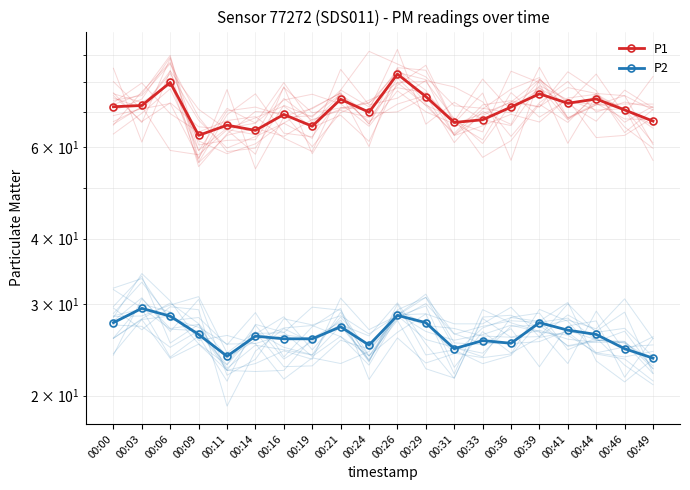

List the series in order of their peak value, lowest first.

P2, P1